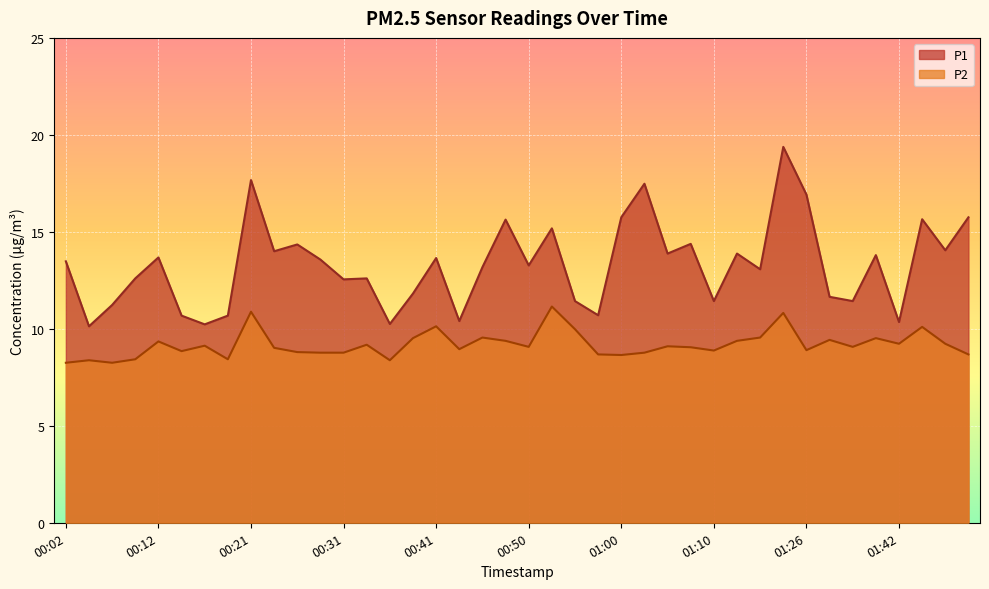

At how many categories does at least one series exceed 17?

3